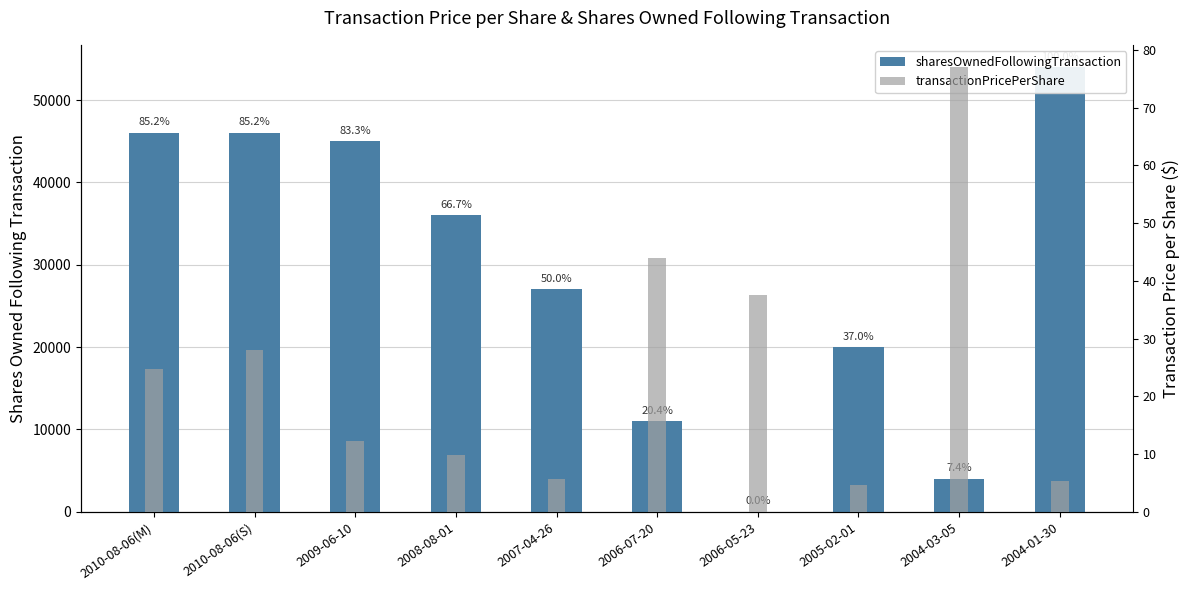

What position from the right is 2004-01-30?

1